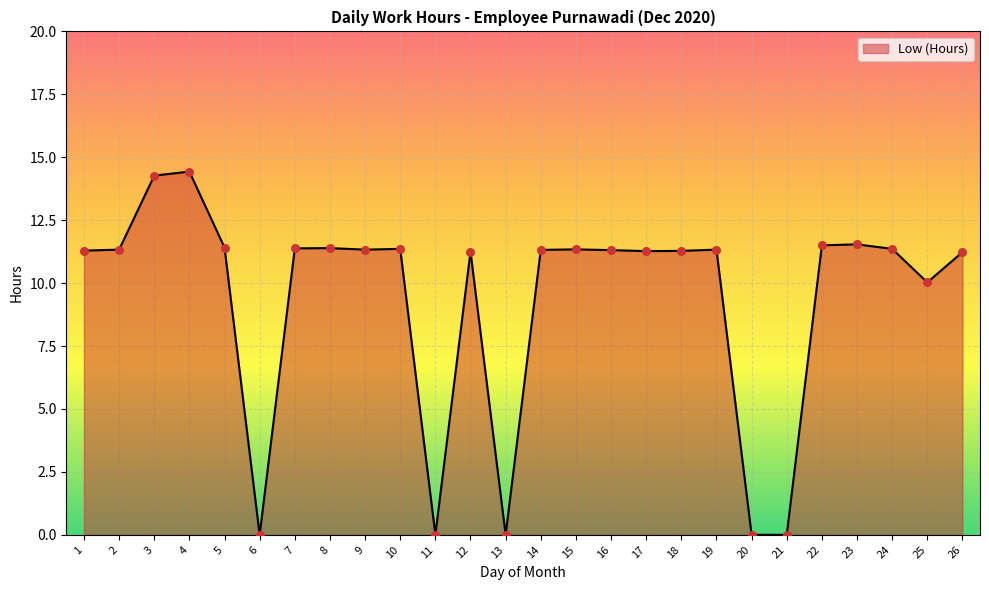

What is the change in value from 3 to 10?

-2.9